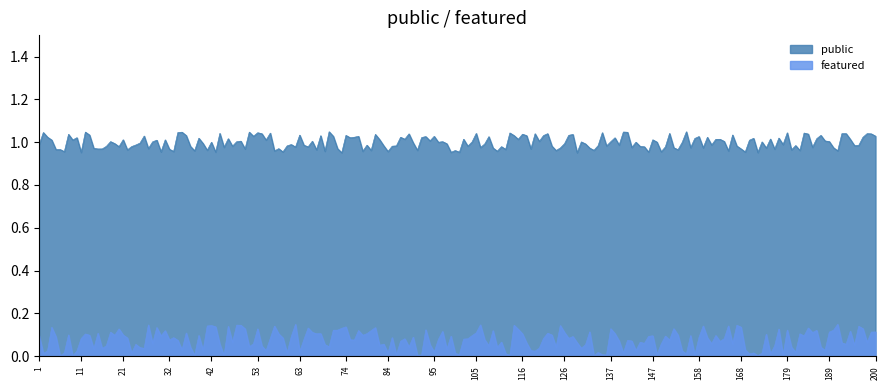

True or false: featured and public intersect in this chart.

False